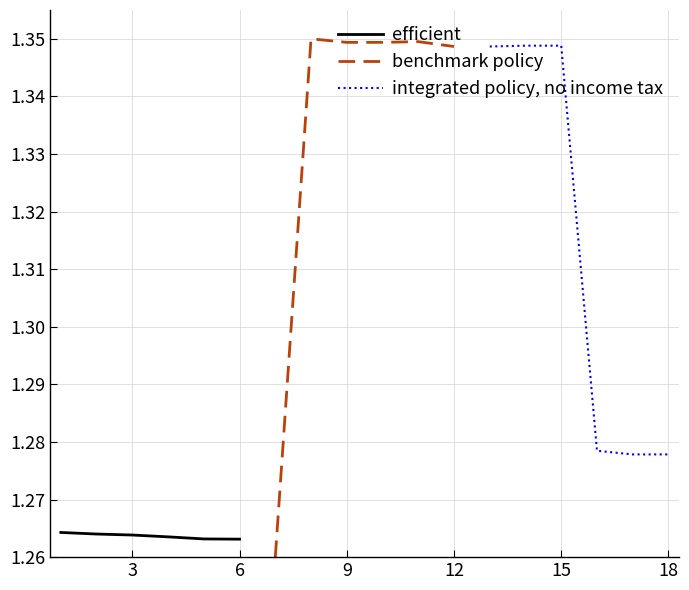

True or false: efficient has more than 0 interior local peaks.

False